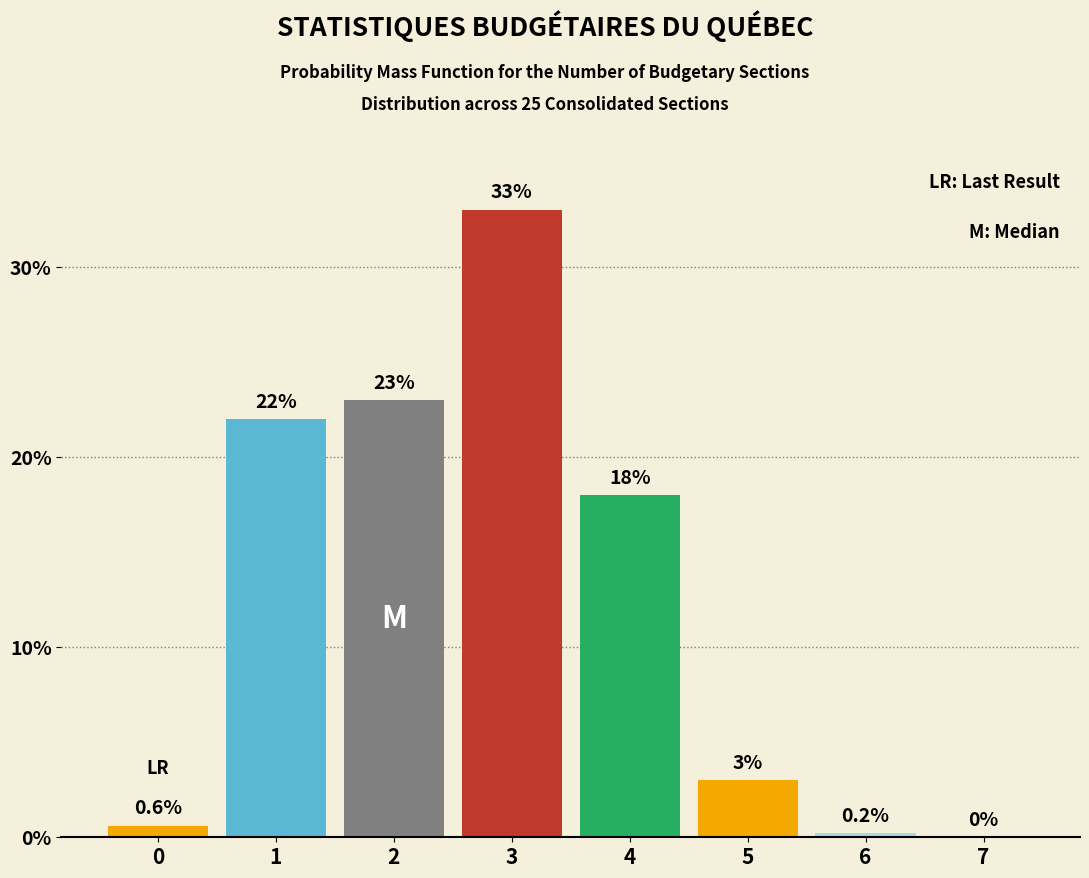

Reading left to right, list all the values displayed in this chart.

0=0.6	1=22.0	2=23.0	3=33.0	4=18.0	5=3.0	6=0.2	7=0.0